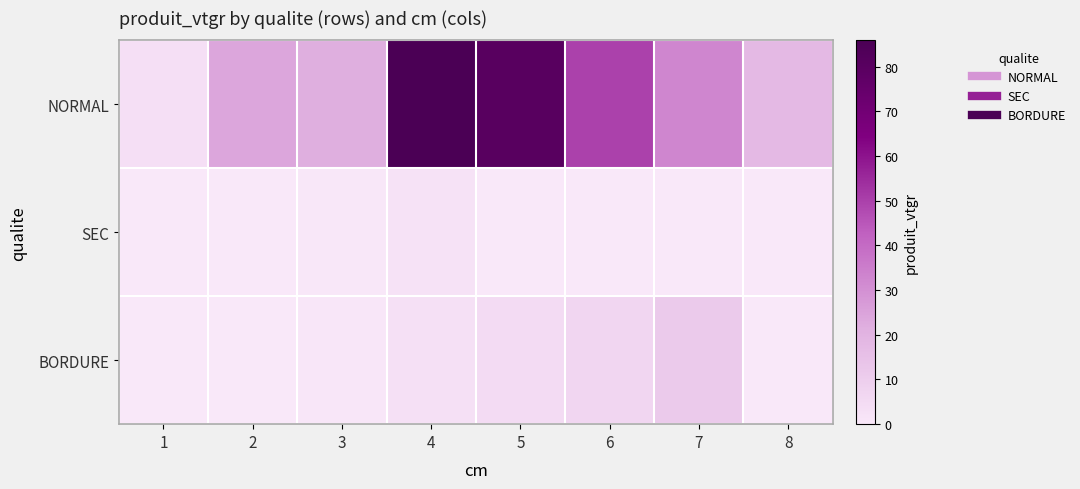

Which label corresponds to the largest value in the chart?

4